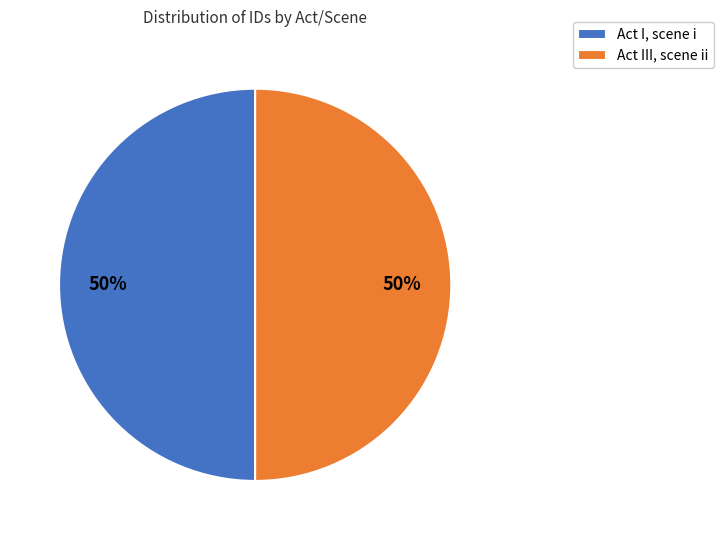

To the nearest percent, what percentage of the pie is Act III, scene ii?

50%